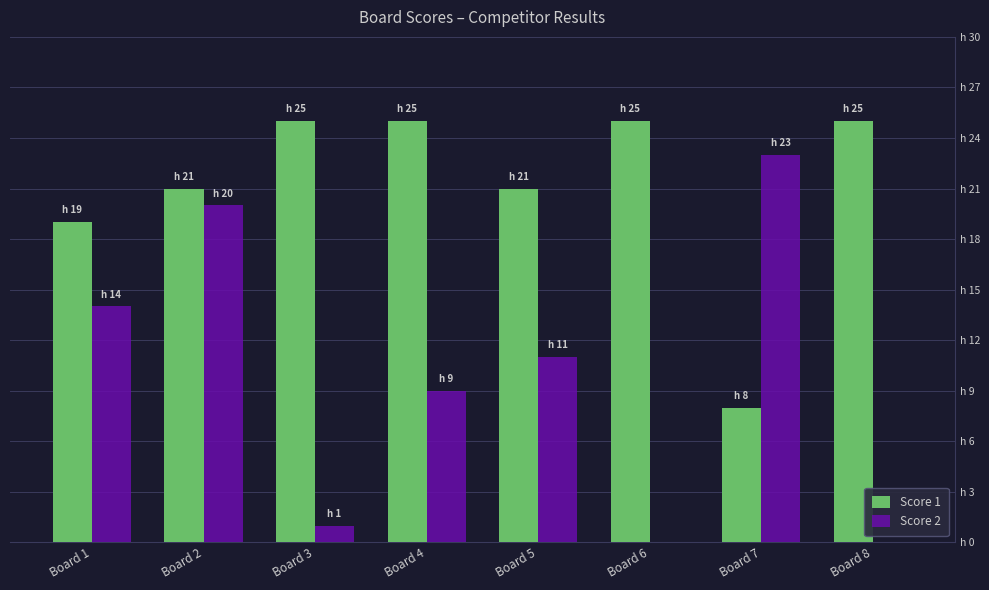

Are the bars horizontal?

No